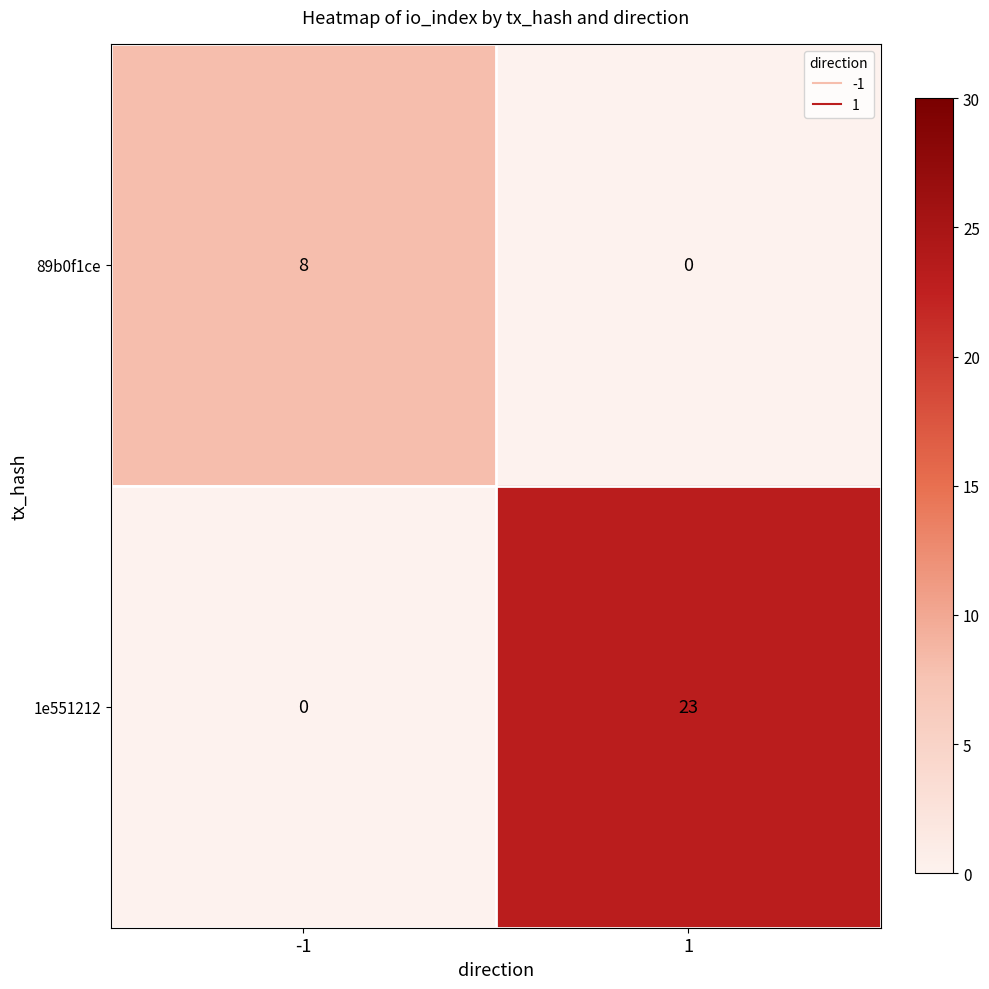

Reading right to left, transcribe all the data shown in this chart.

89b0f1ce: 0	8
1e551212: 23	0